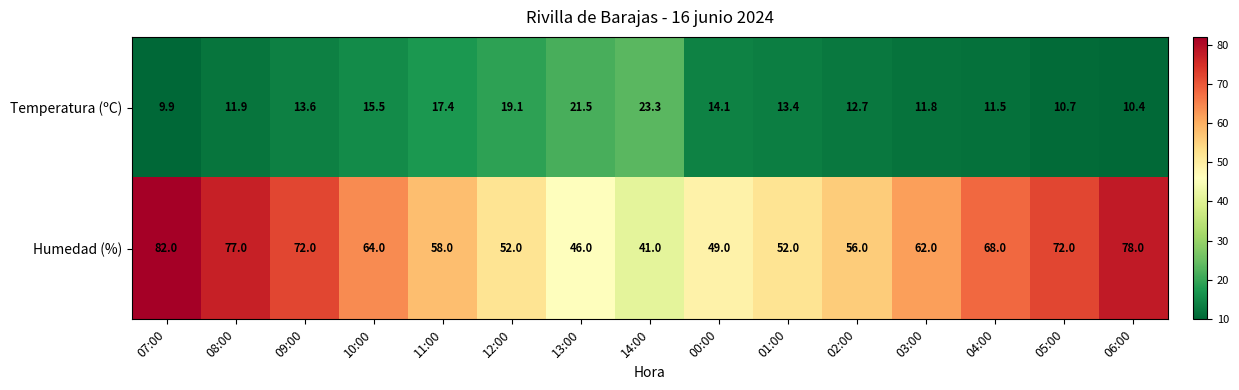

List the series in order of their peak value, highest first.

Humedad (%), Temperatura (ºC)